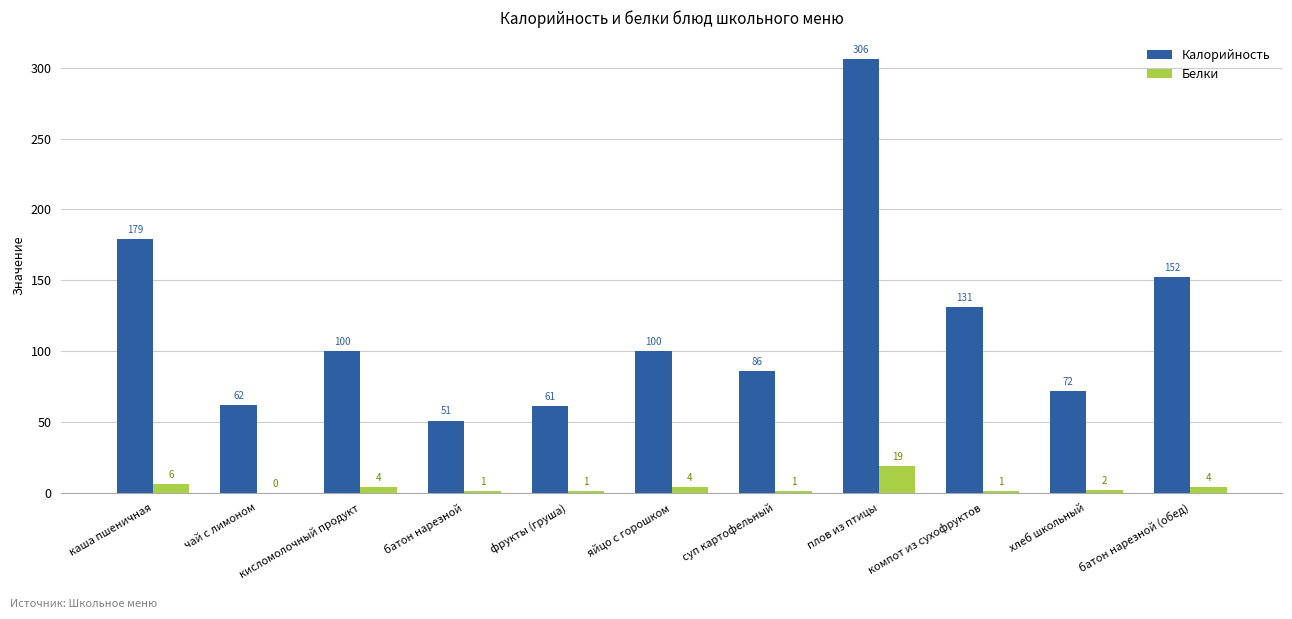

The Белки series shows 2 at хлеб школьный. True or false?

True